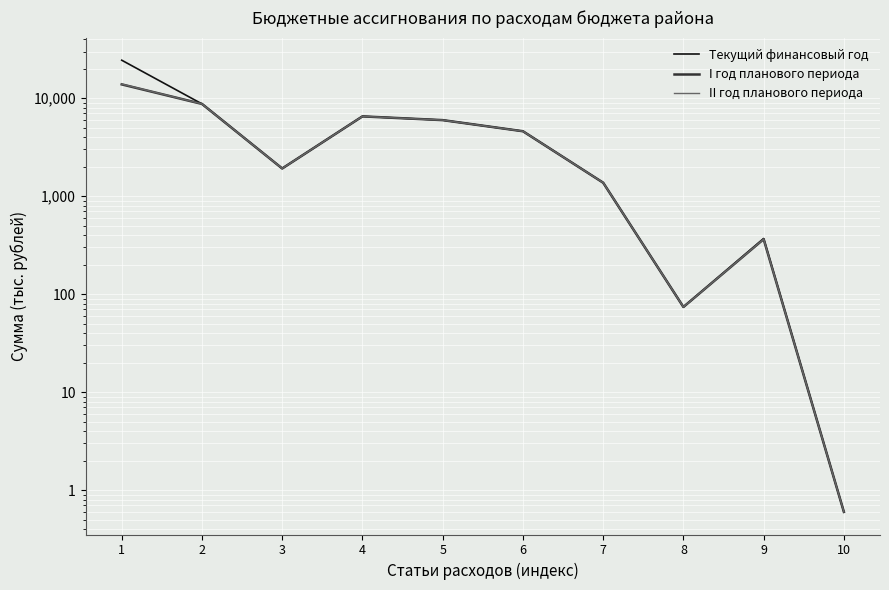

Which category has the highest value across all series?

1